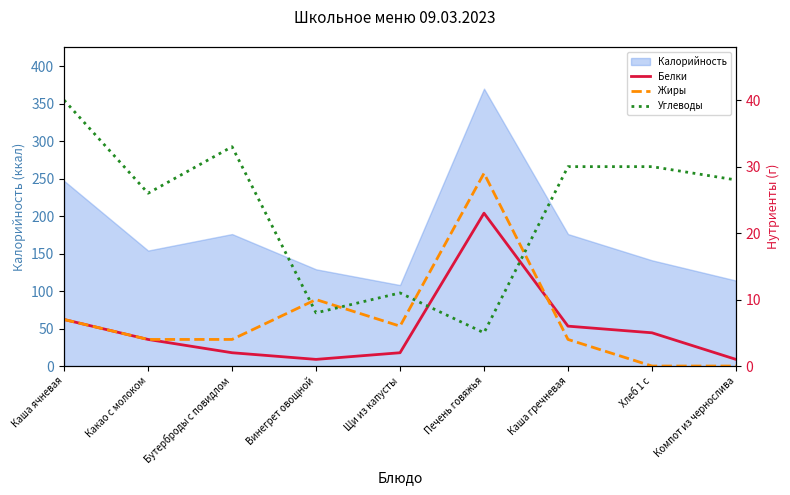

The Калорийность series shows 176 at Каша гречневая. True or false?

True